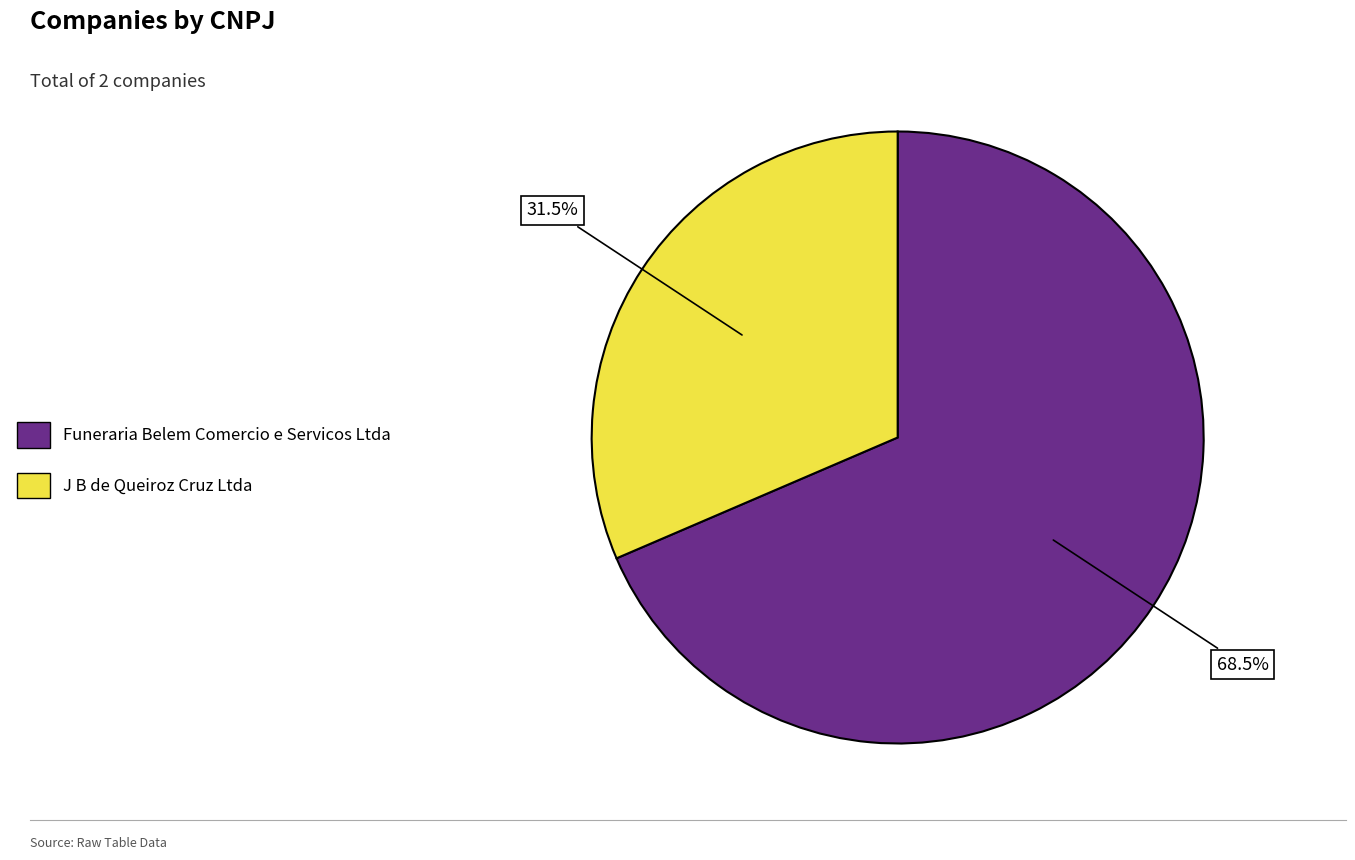

Do Funeraria Belem Comercio e Servicos Ltda and J B de Queiroz Cruz Ltda together represent more than half of the pie?

Yes